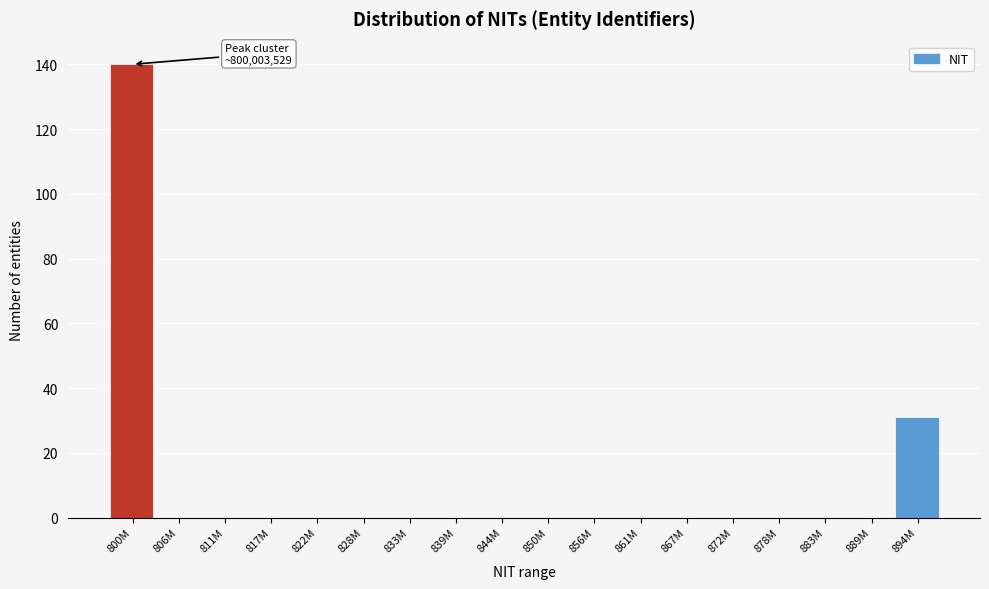

Reading left to right, what are all the values shown in this chart?

800M=140	806M=0	811M=0	817M=0	822M=0	828M=0	833M=0	839M=0	844M=0	850M=0	856M=0	861M=0	867M=0	872M=0	878M=0	883M=0	889M=0	894M=31